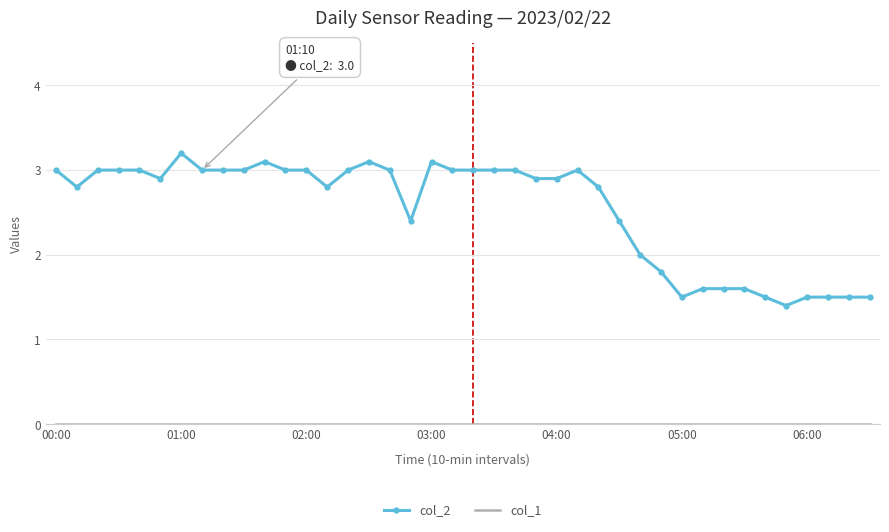

What is the maximum value for col_2?

3.2